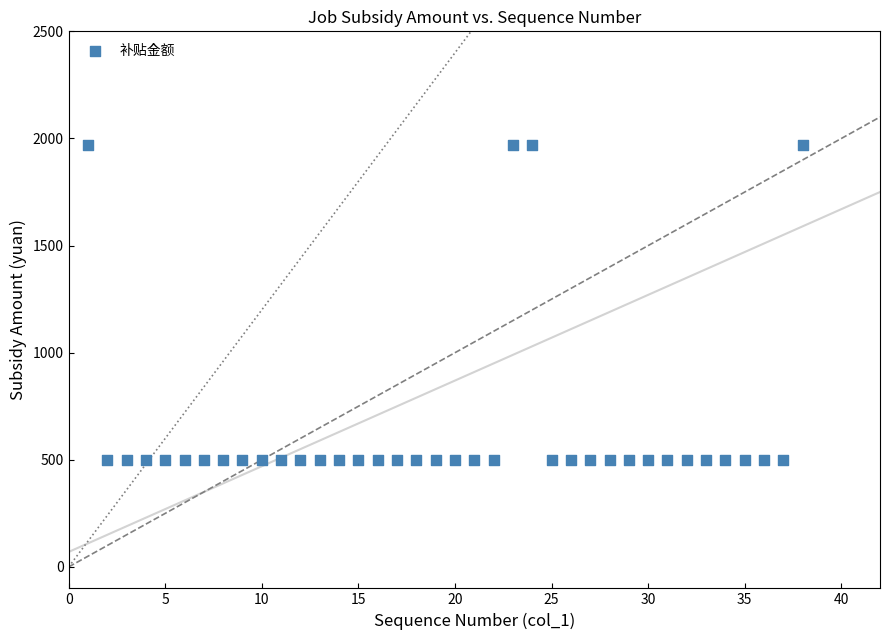

What is the range of Y values (max minus min)?

1470